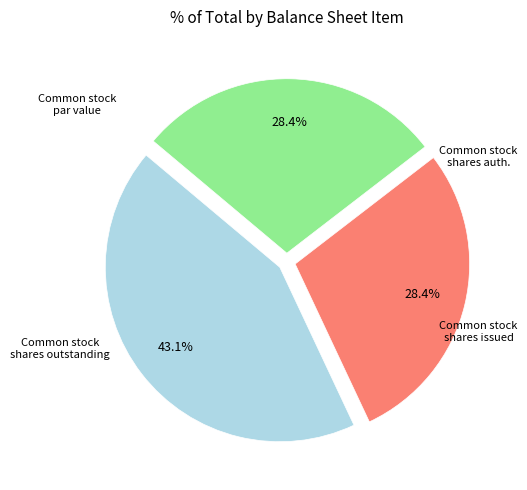

Does any single category account for the majority?

No